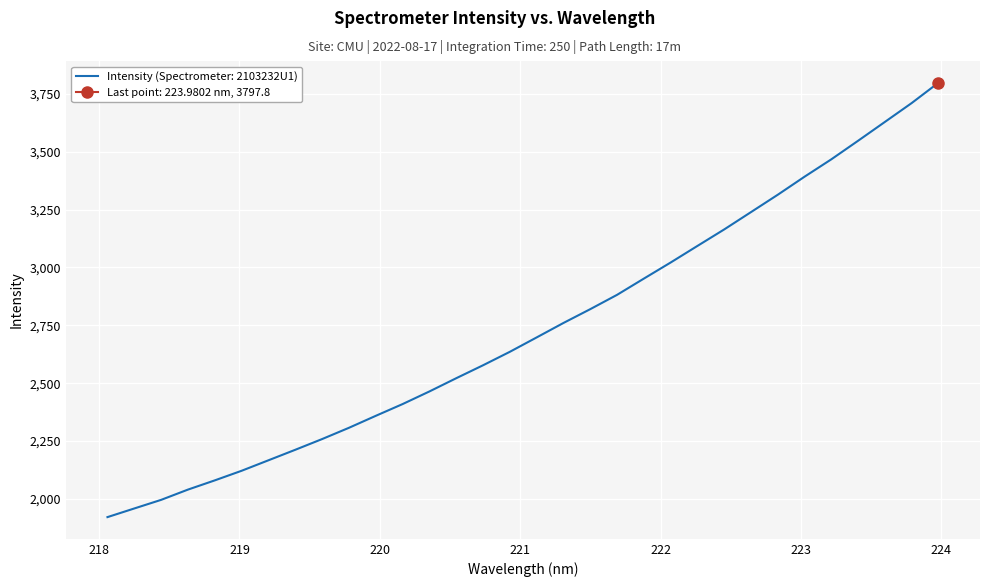

What is the difference between the values at 222.0721 and 221.1174?

323.6